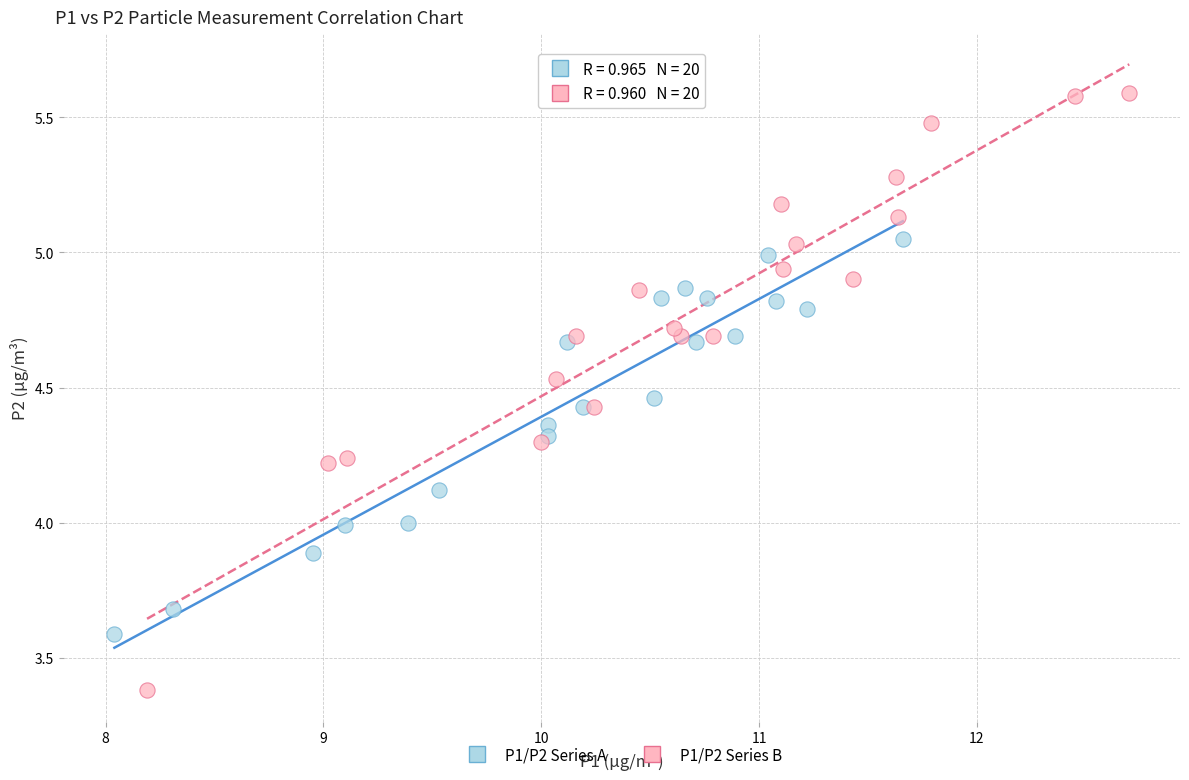

What are all the series names shown in the legend?

P1/P2 Series A, P1/P2 Series B